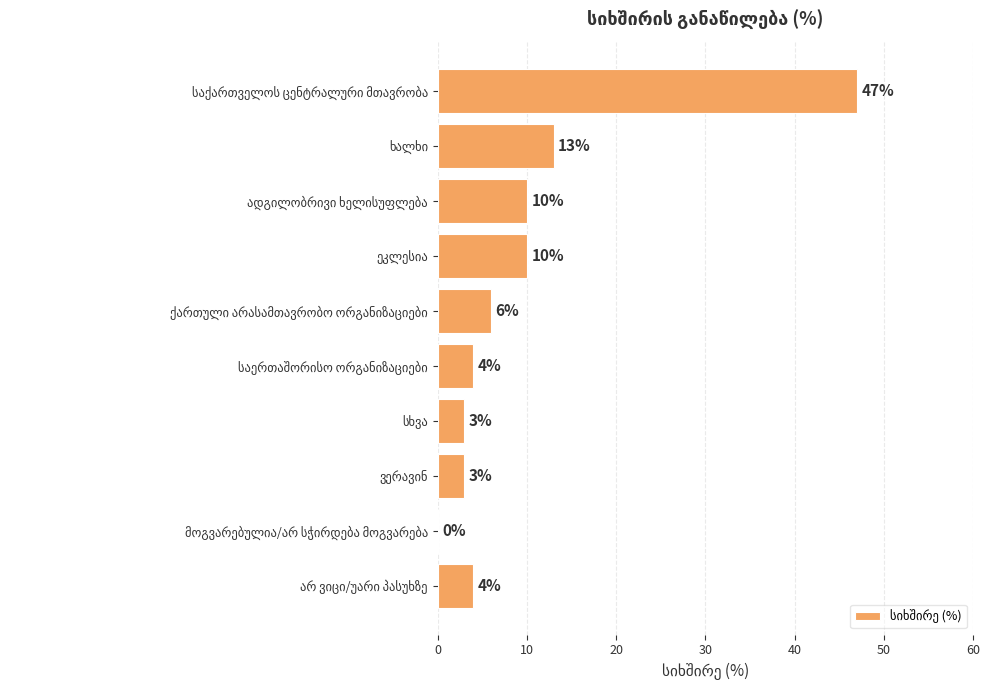

What is the sum of all values?

100